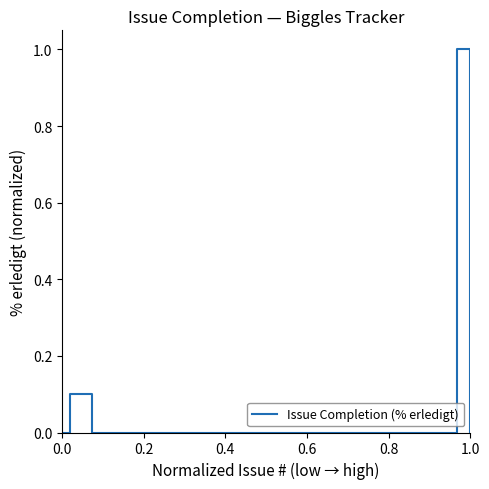

What is the greatest value displayed?

1.0